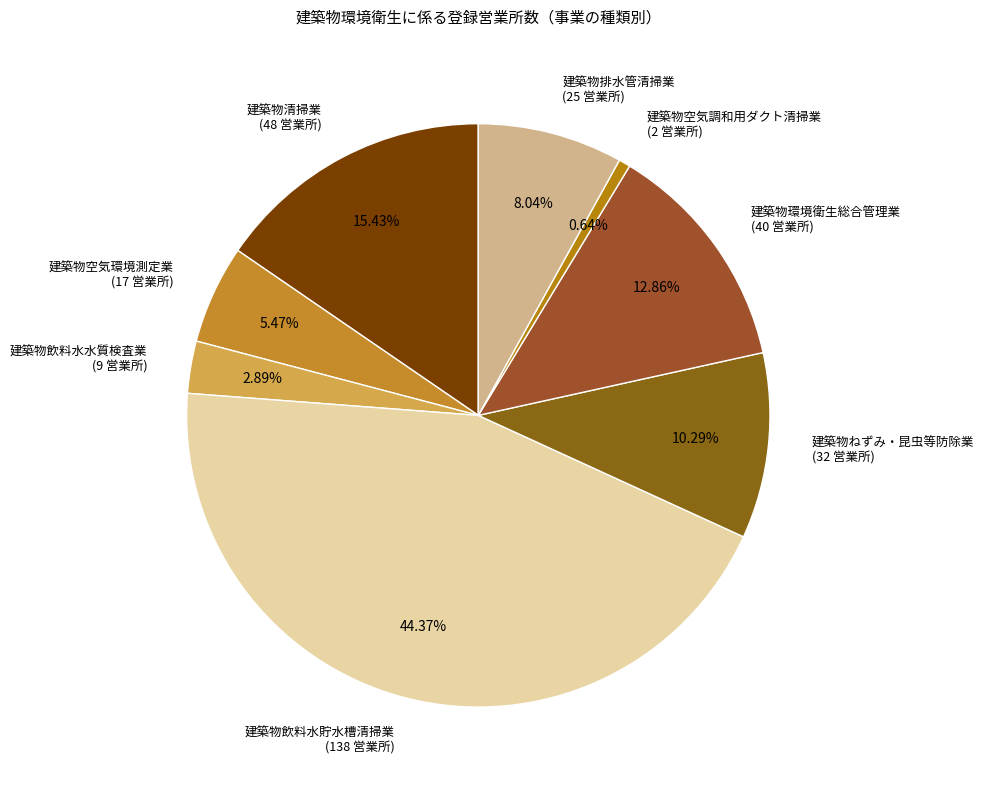

Approximately how many times larger is the value at 建築物飲料水貯水槽清掃業 compared to 建築物空気環境測定業?

8.1